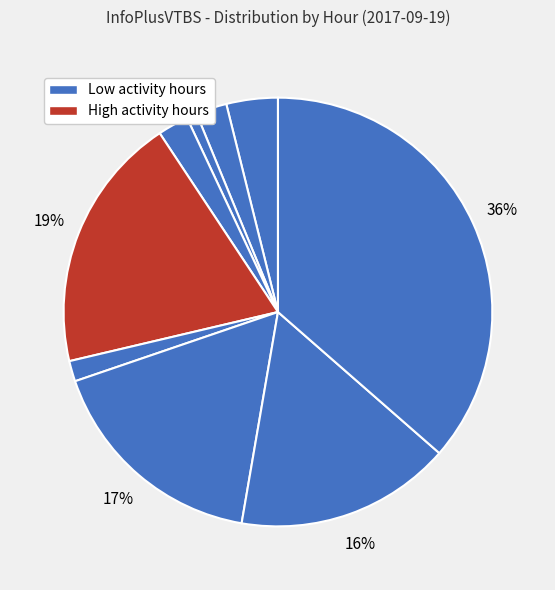

Which slice is the largest?

22:00